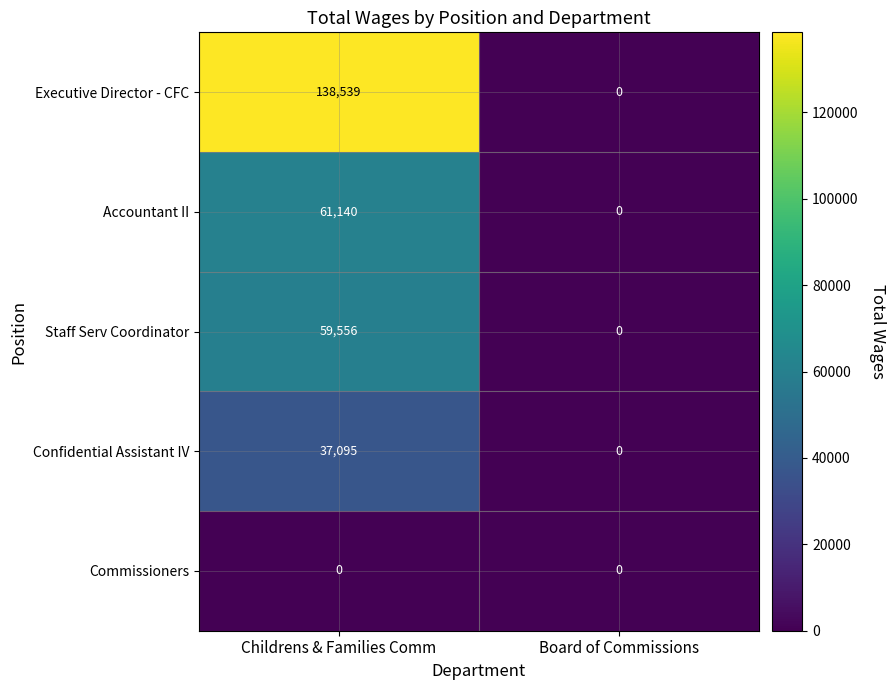

Where is Executive Director - CFC nearest to the value 69269?

Board of Commissions